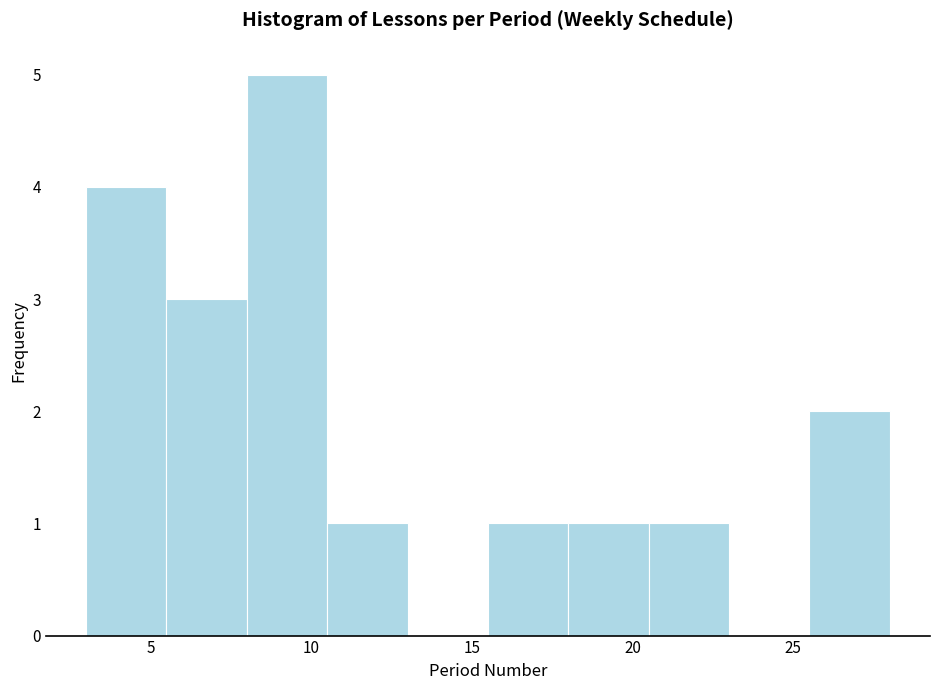

Reading left to right, transcribe this chart: for each bar, give the range it covers on the x-axis and its height. The values are not printed on the chart, so give them approximately, as read against the axis.

3.0 to 5.5: 4
5.5 to 8.0: 3
8.0 to 10.5: 5
10.5 to 13.0: 1
13.0 to 15.5: 0
15.5 to 18.0: 1
18.0 to 20.5: 1
20.5 to 23.0: 1
23.0 to 25.5: 0
25.5 to 28.0: 2